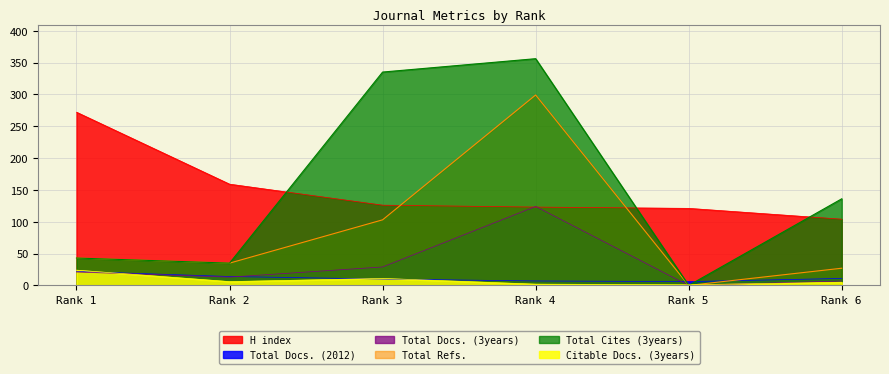

At how many categories does at least one series exceed 191?

3